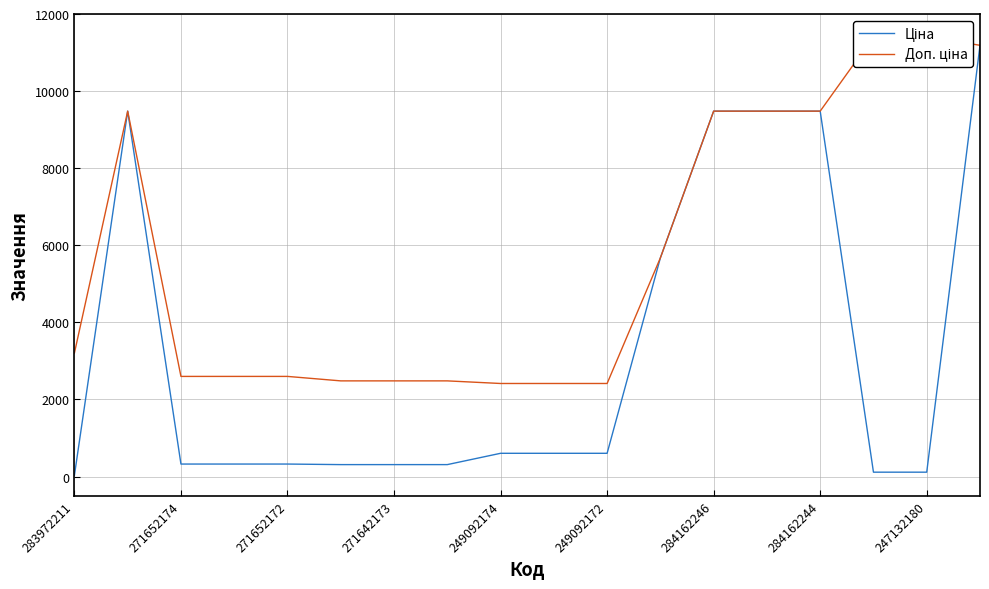

At 271642173, list the series in order from smallest to largest.

Ціна, Доп. ціна